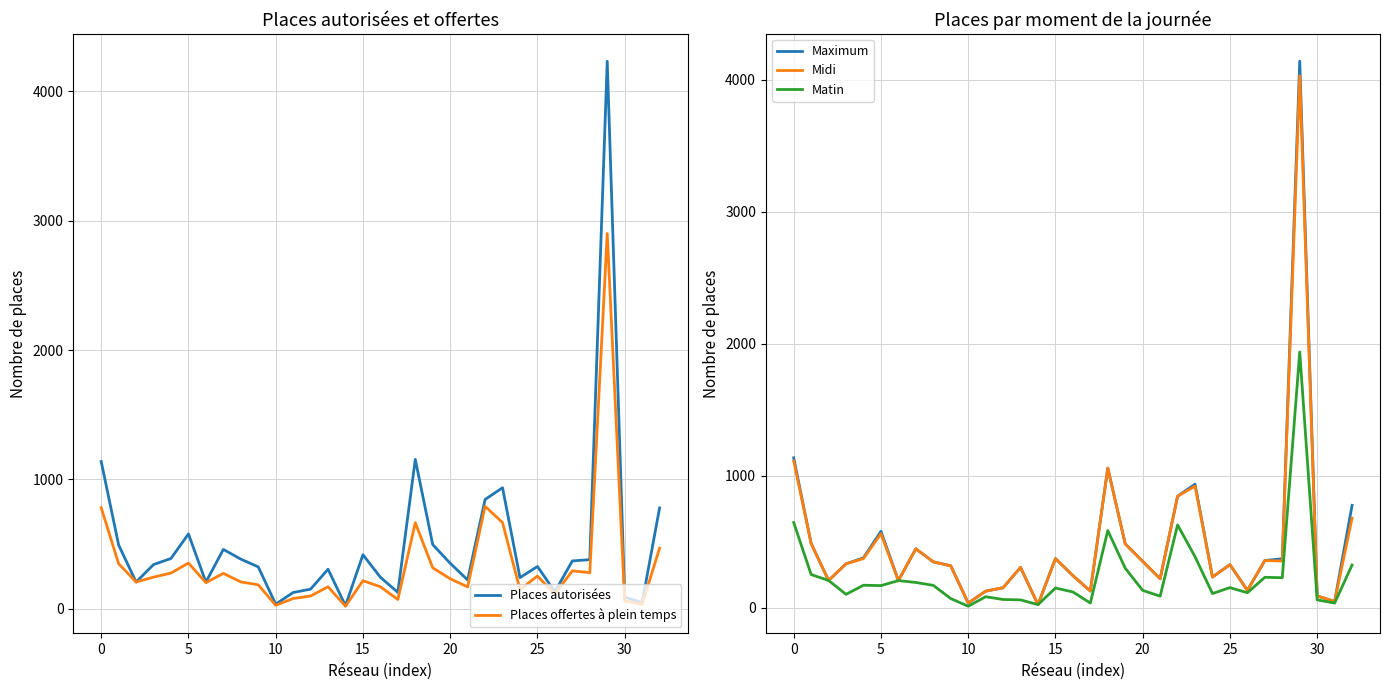

What is the maximum value shown in the chart?

4233.0